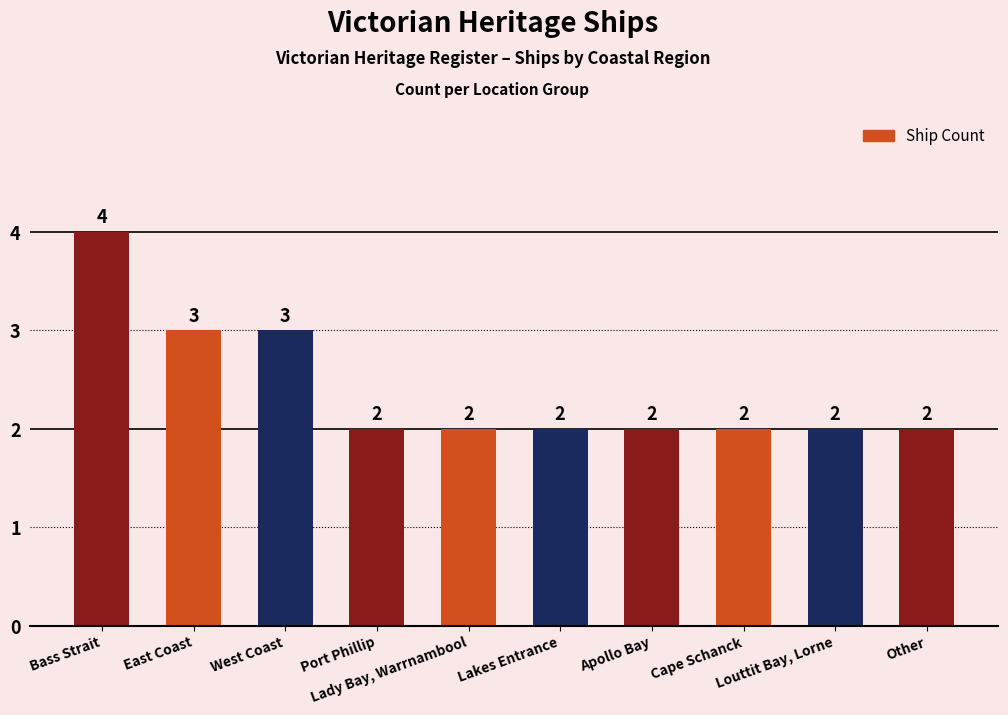

True or false: the data shows 3 at Port Phillip.

False